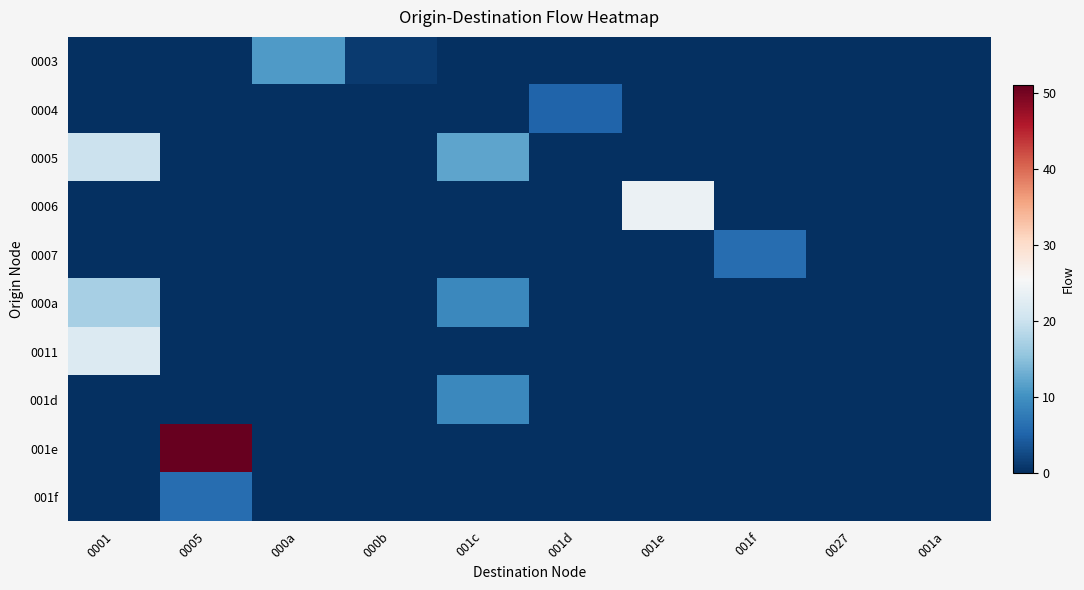

Which category has the lowest value across all series?

0001